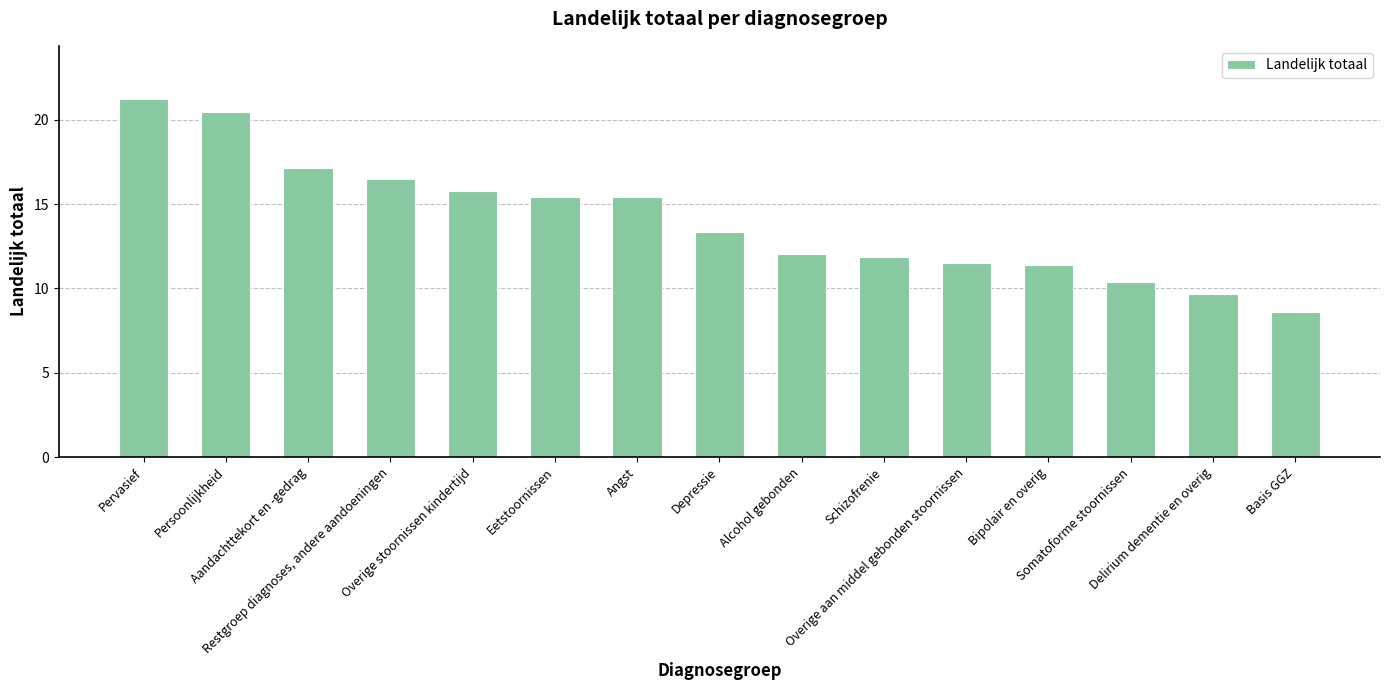

Rank the categories by value from highest to lowest.

Pervasief, Persoonlijkheid, Aandachttekort en -gedrag, Restgroep diagnoses, andere aandoeningen, Overige stoornissen kindertijd, Eetstoornissen, Angst, Depressie, Alcohol gebonden, Schizofrenie, Overige aan middel gebonden stoornissen, Bipolair en overig, Somatoforme stoornissen, Delirium dementie en overig, Basis GGZ